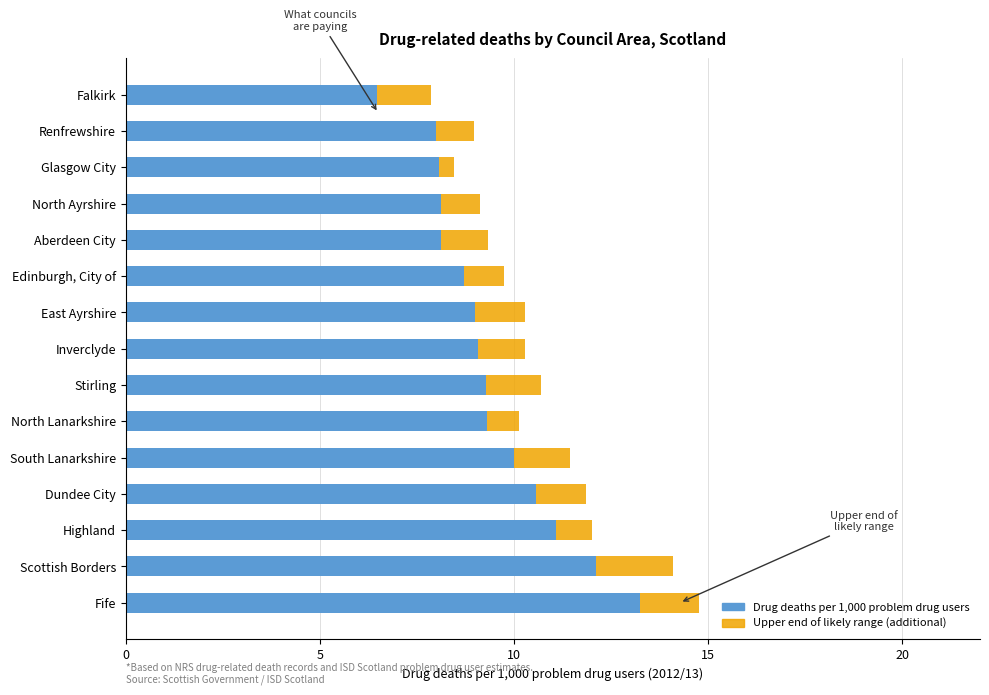

Which series changed the most between Edinburgh, City of and Aberdeen City?

Drug deaths per 1,000 problem drug users